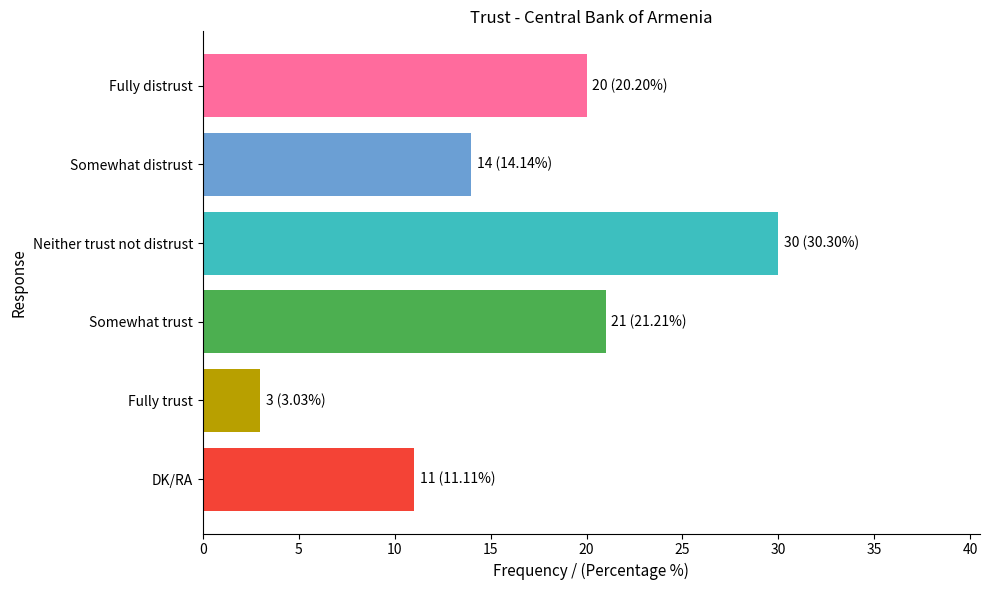

Reading top to bottom, what are all the values shown in this chart?

20	14	30	21	3	11